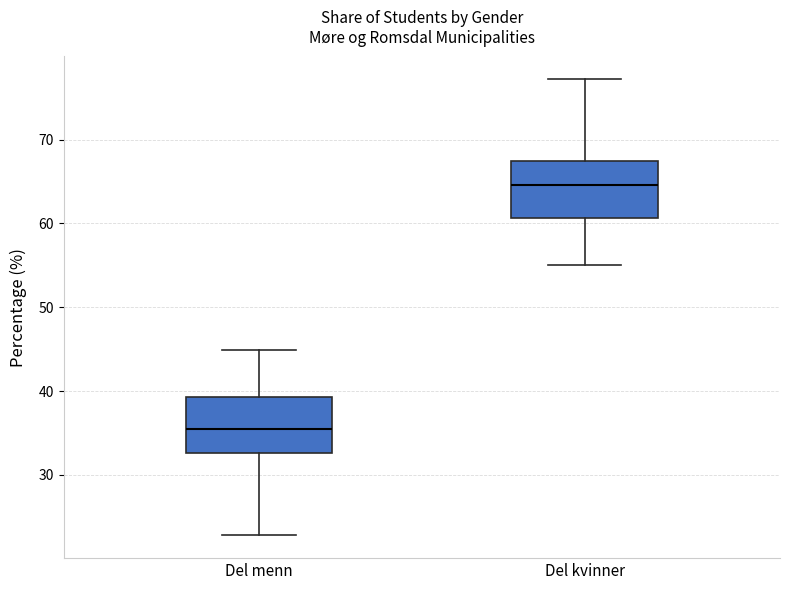

Reading left to right, read every box against the y-axis: the position of its median line, the range the box covers, and the ends of its whiskers. The values are not printed on the chart, so give them approximately, as read against the axis.

Del menn: median 35, box 33 to 39, whiskers 23 to 45
Del kvinner: median 65, box 61 to 67, whiskers 55 to 77